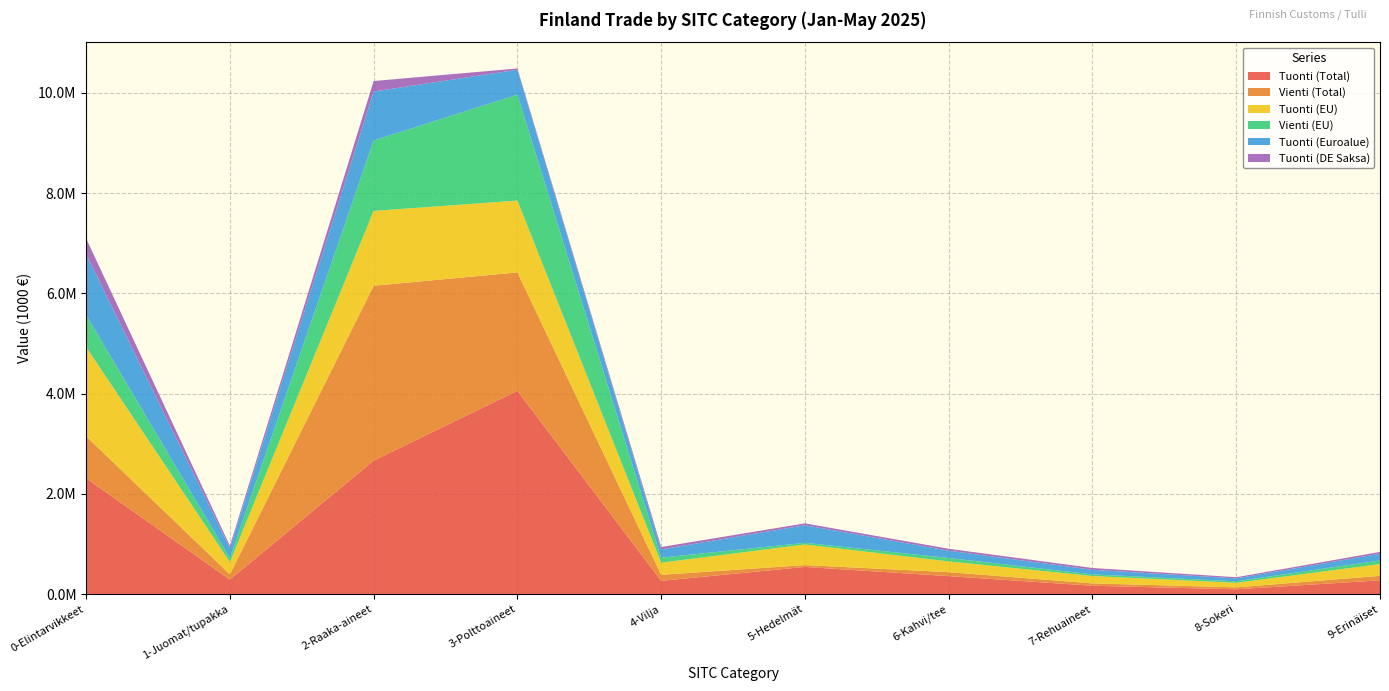

Reading left to right, what are all the values shown in this chart?

Tuonti (Total): 2312100	289895	2663381	4056110	265371	542710	359015	167701	96383	275396
Vienti (Total): 837016	105849	3489797	2362216	120330	36617	79583	47043	38794	89208
Tuonti (EU): 1782580	244454	1492729	1433633	242060	411453	214277	146454	90502	234746
Vienti (EU): 638431	81977	1404730	2113324	99906	33091	68192	32135	30692	72151
Tuonti (Euroalue): 1212797	198549	976978	497135	164414	350696	145454	92117	57242	135204
Tuonti (DE Saksa): 313779	43088	209303	25295	47655	37529	38625	36003	23688	35410